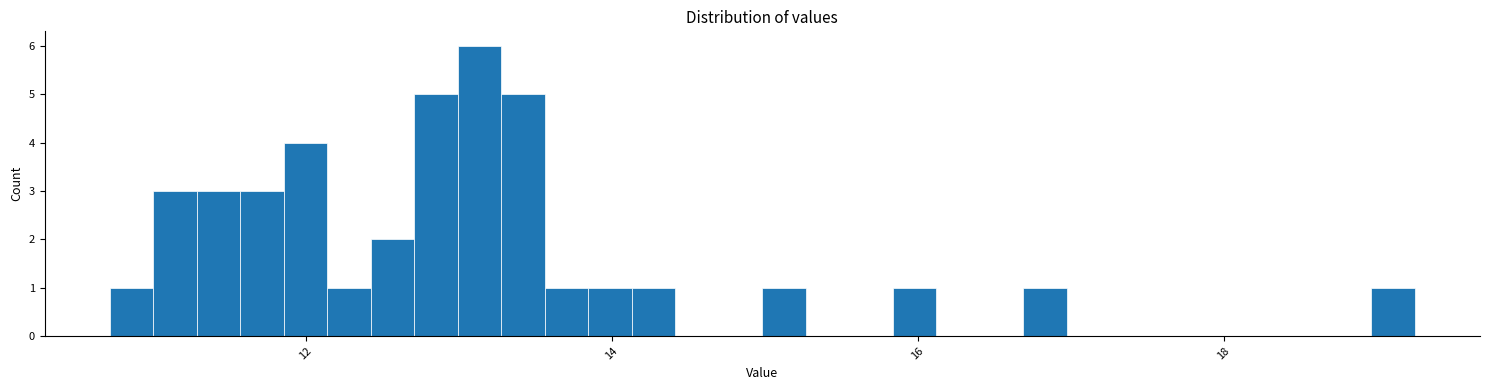

Read against the x-axis, roughly where is the centre of the tallest bar?

13.2